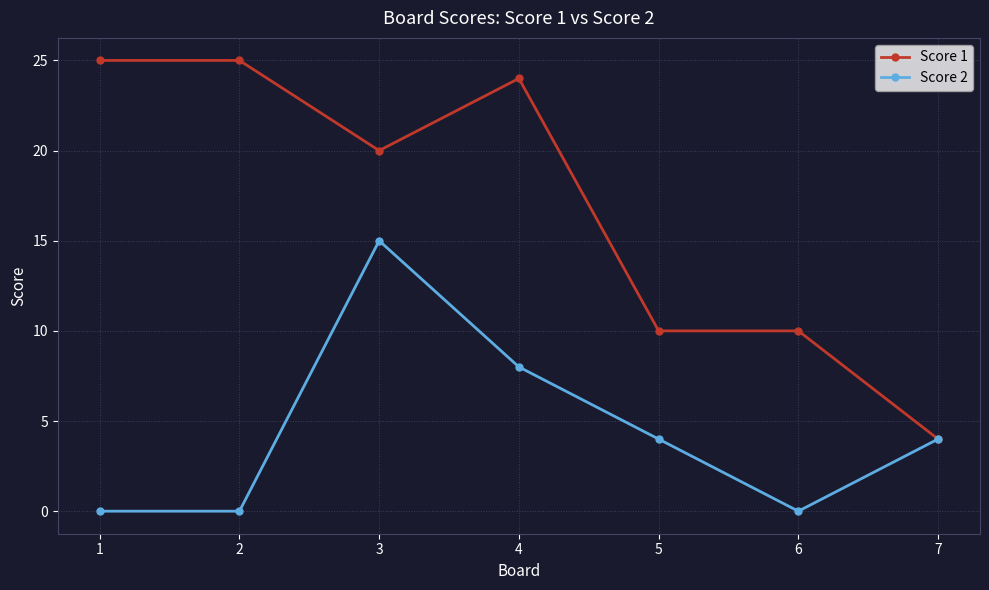

What is the maximum value for Score 2?

15